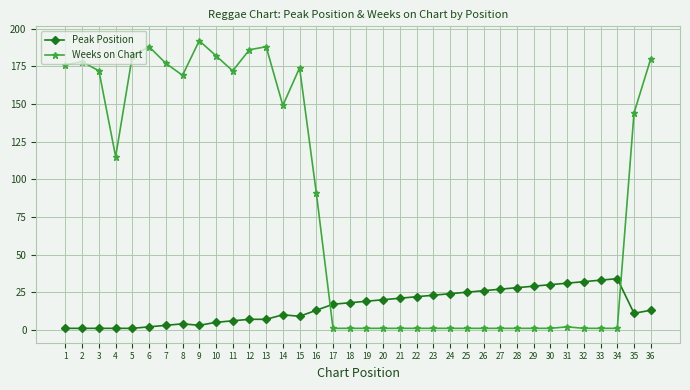

How many times do Peak Position and Weeks on Chart cross each other?

2